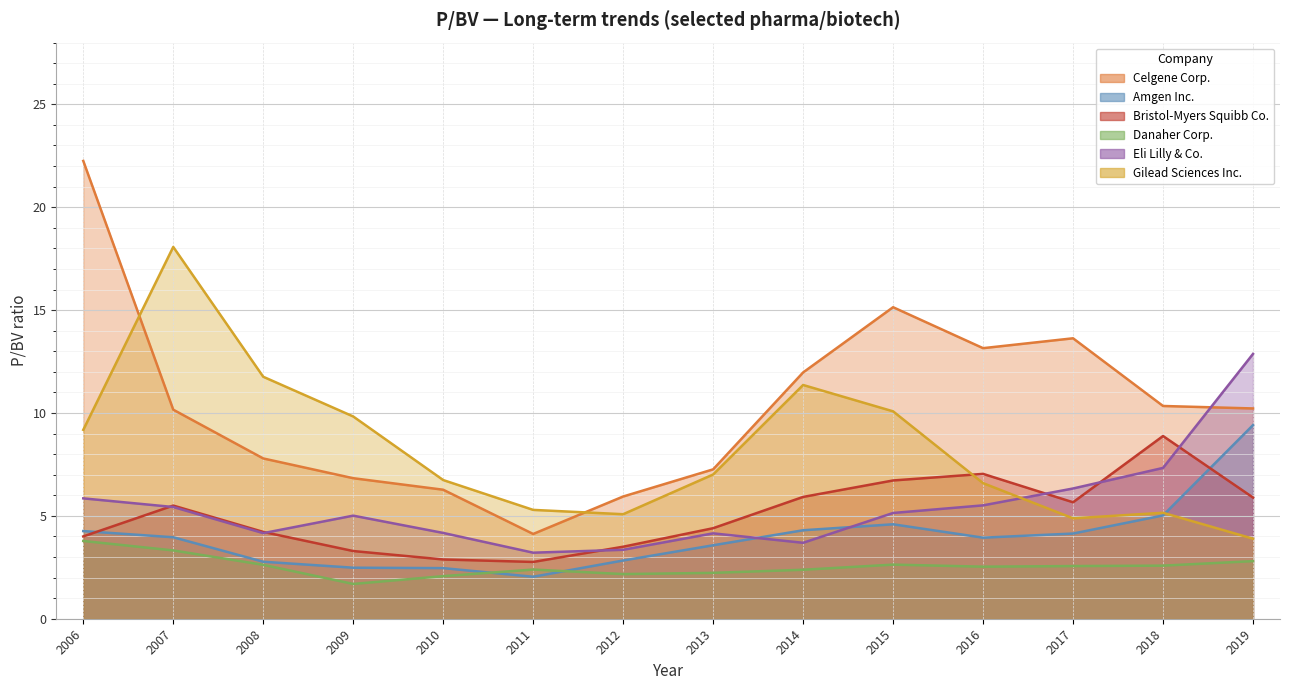

What is the average value of the Bristol-Myers Squibb Co. series?

5.0